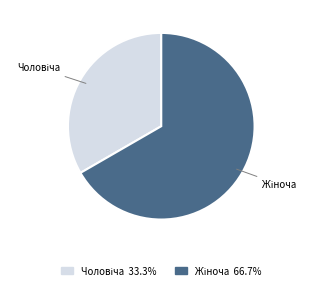

Is there a majority slice in this chart?

Yes